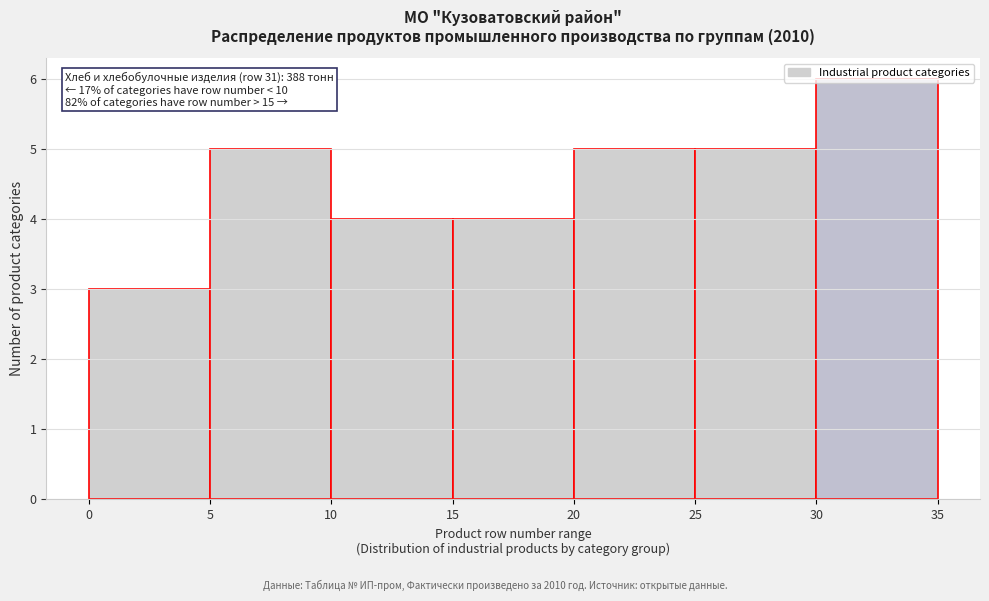

Over which range of the x-axis is the bar tallest?

30 to 35